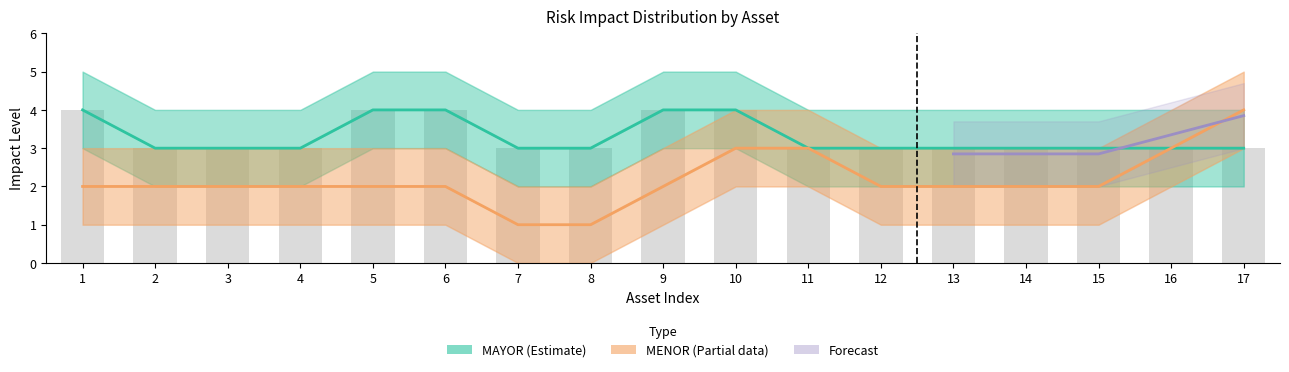

Reading left to right, what are all the values shown in this chart?

MAYOR: 1=4	2=3	3=3	4=3	5=4	6=4	7=3	8=3	9=4	10=4	11=3	12=3	13=3	14=3	15=3	16=3	17=3
MENOR: 1=2	2=2	3=2	4=2	5=2	6=2	7=1	8=1	9=2	10=3	11=3	12=2	13=2	14=2	15=2	16=3	17=4